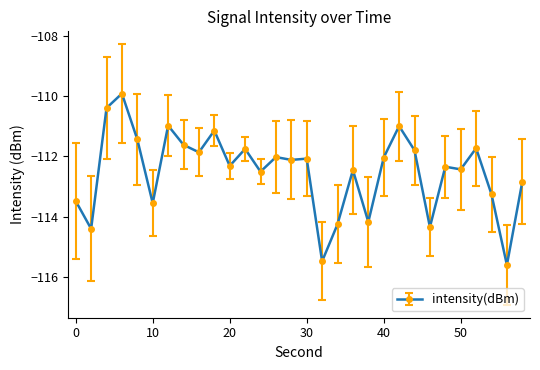

What is the value of the 2nd point from the left?

-114.4